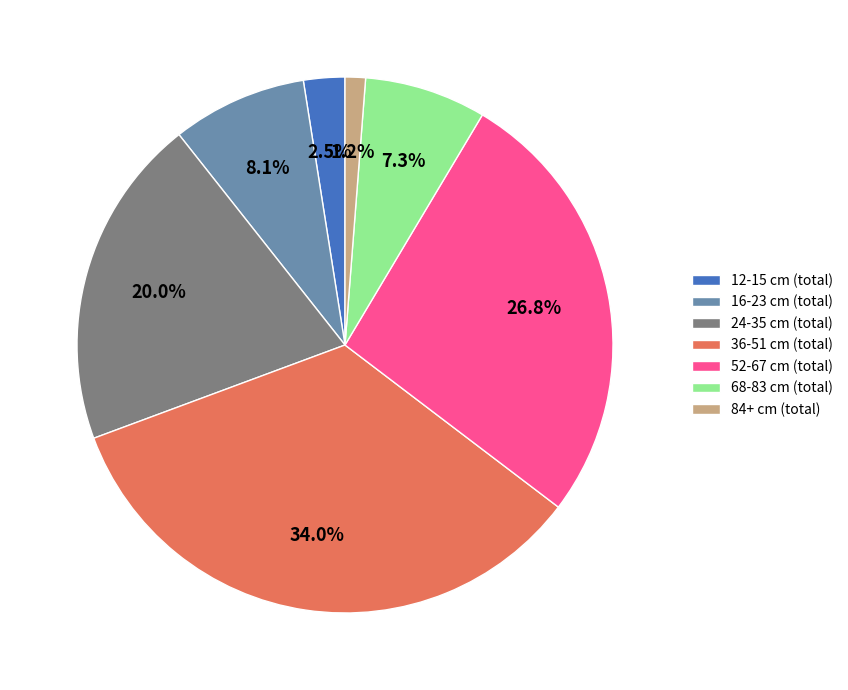

Combined, do 36-51 cm (total) and 16-23 cm (total) account for over 50%?

No